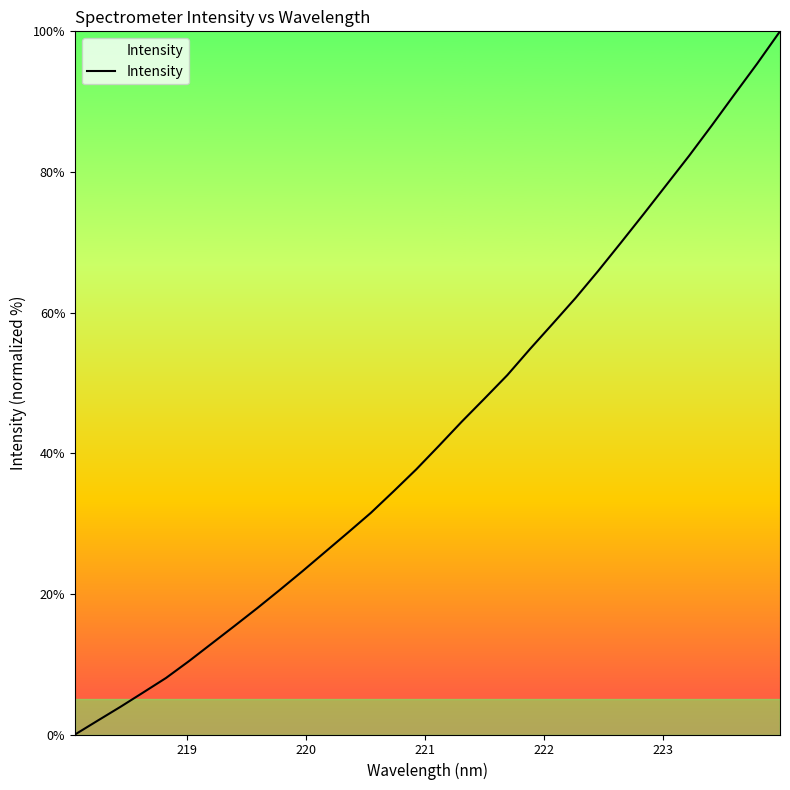

How many values are above zero?

31